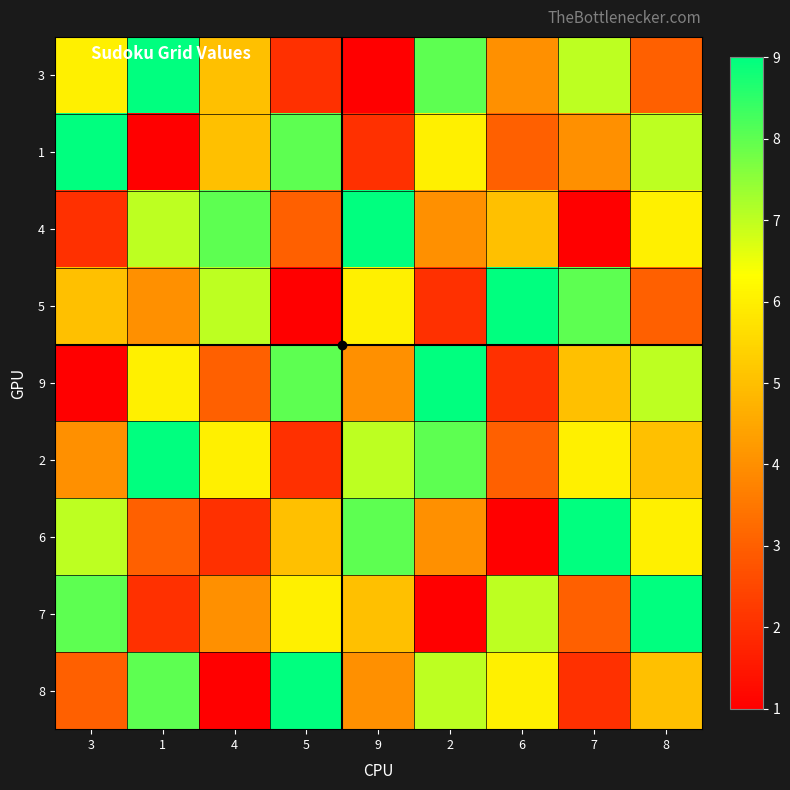

What is the total value across all series at 2?

49